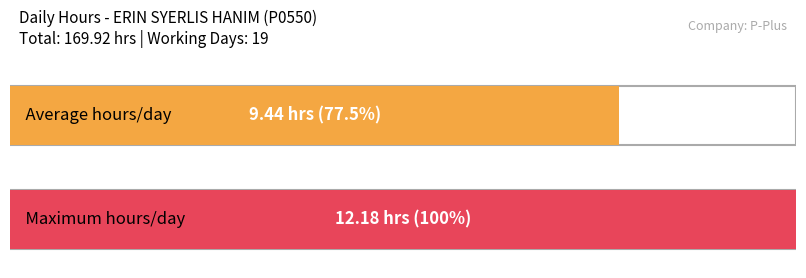

What is the maximum value shown in the chart?

12.2